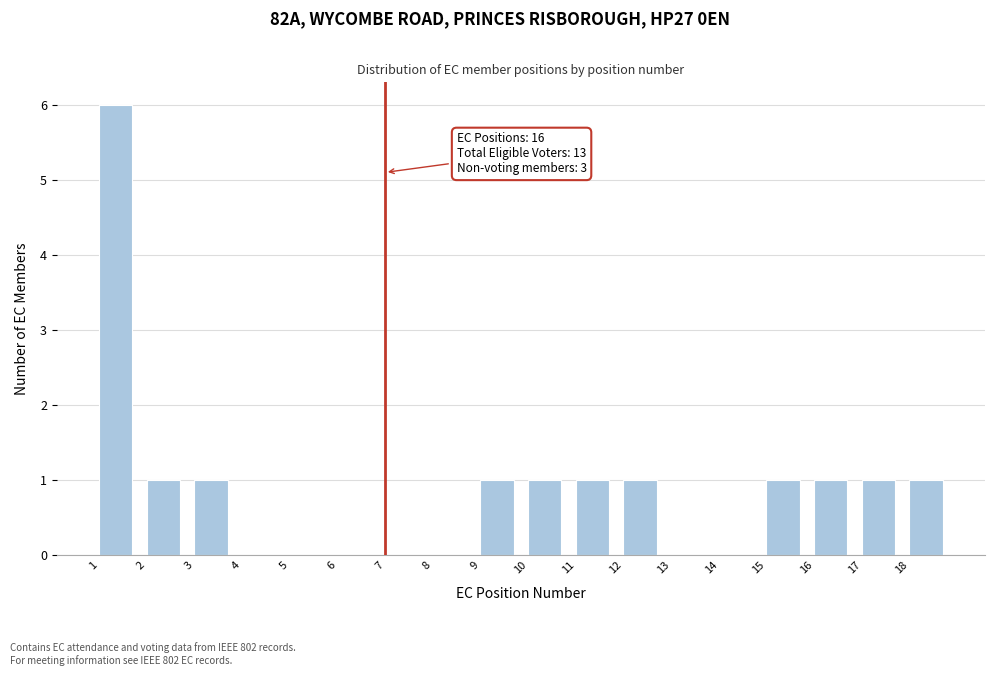

Over which range of the x-axis is the bar tallest?

1 to 2